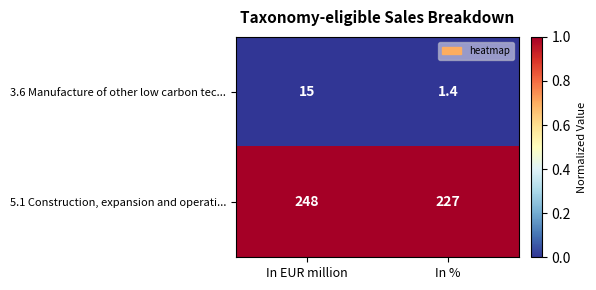

What is the difference between the 5.1 Construction, expansion and operati... values at In % and In EUR million?

21.0